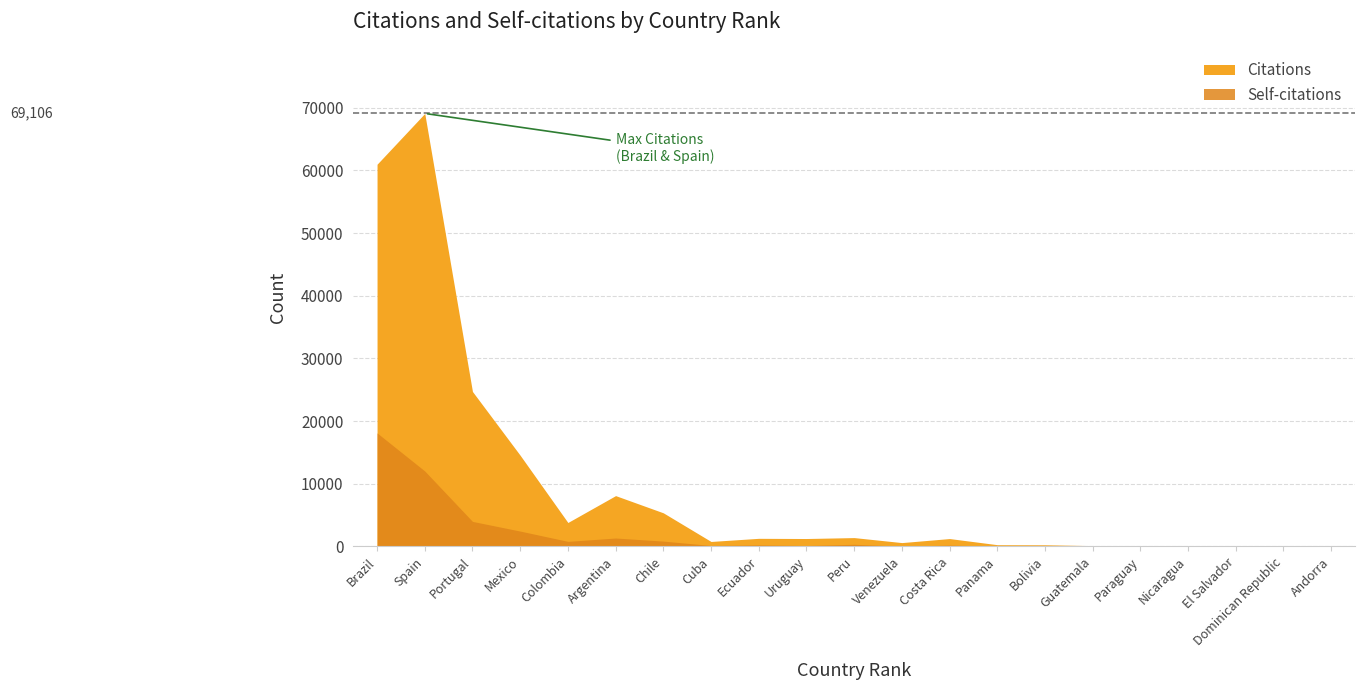

Where is Self-citations nearest to the value 9062?

Spain